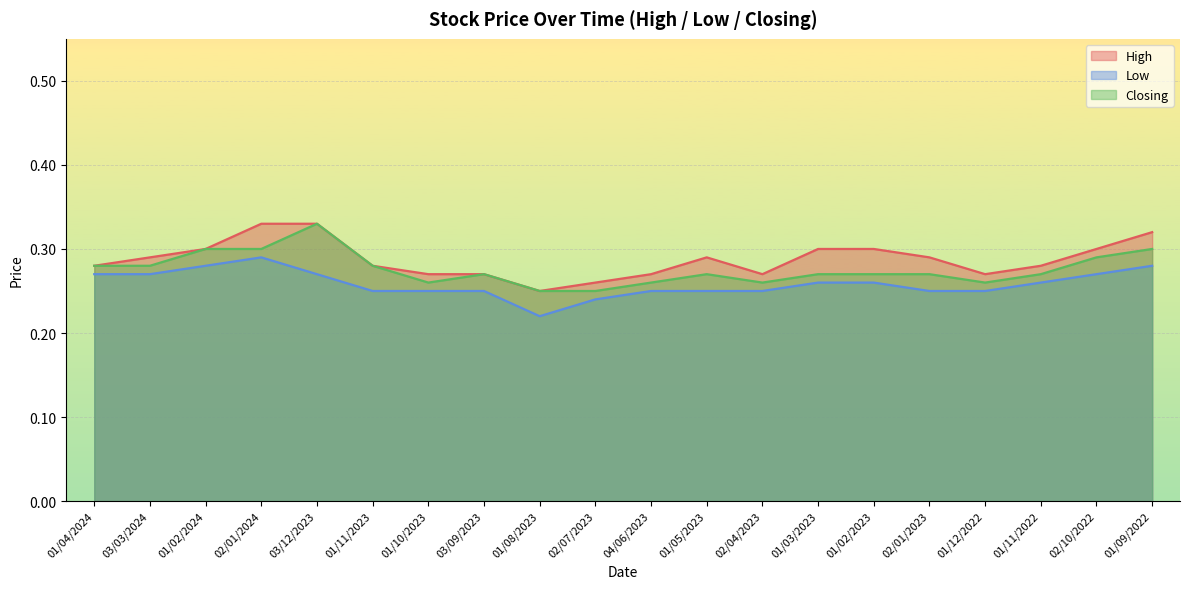

The Low series shows 0.1 at 01/03/2023. True or false?

False